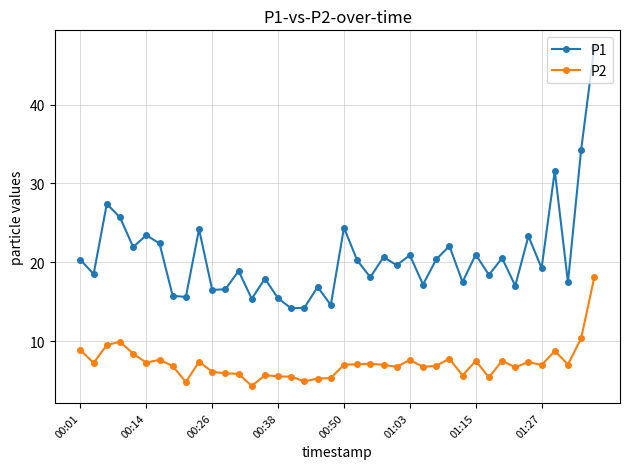

What is the average value of the P1 series?

20.7